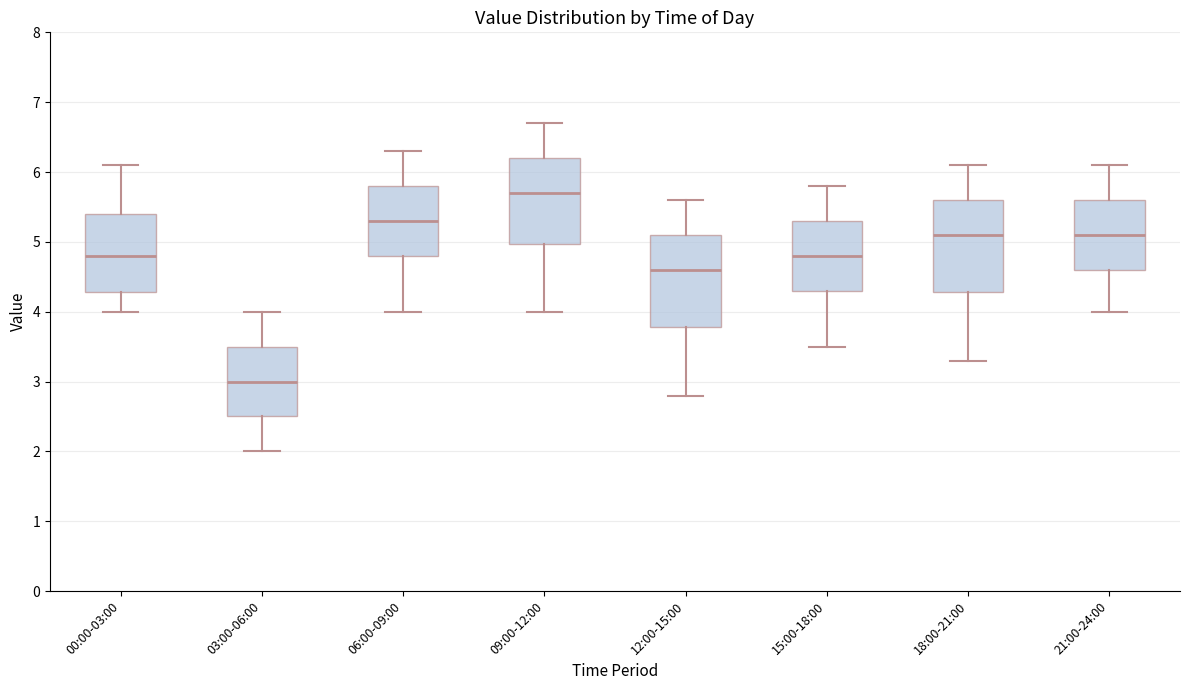

Reading left to right, transcribe this box plot: for each box, give where its median line is, the range the box spans, and where its two whiskers end, as read against the y-axis. The values are not printed on the chart, so give them approximately, as read against the axis.

00:00-03:00: median 4.8, box 4.3 to 5.4, whiskers 4.0 to 6.1
03:00-06:00: median 3.0, box 2.5 to 3.5, whiskers 2.0 to 4.0
06:00-09:00: median 5.3, box 4.8 to 5.8, whiskers 4.0 to 6.3
09:00-12:00: median 5.7, box 5.0 to 6.2, whiskers 4.0 to 6.7
12:00-15:00: median 4.6, box 3.8 to 5.1, whiskers 2.8 to 5.6
15:00-18:00: median 4.8, box 4.3 to 5.3, whiskers 3.5 to 5.8
18:00-21:00: median 5.1, box 4.3 to 5.6, whiskers 3.3 to 6.1
21:00-24:00: median 5.1, box 4.6 to 5.6, whiskers 4.0 to 6.1